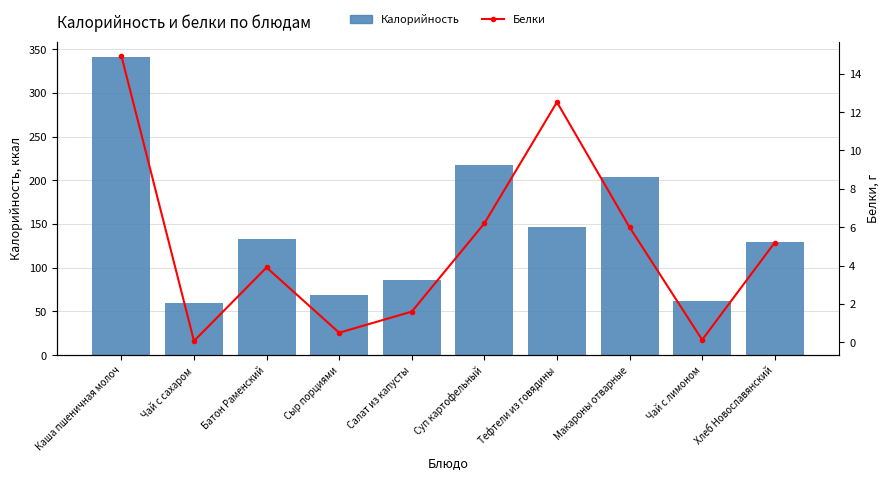

What are all the series names shown in the legend?

Калорийность, Белки